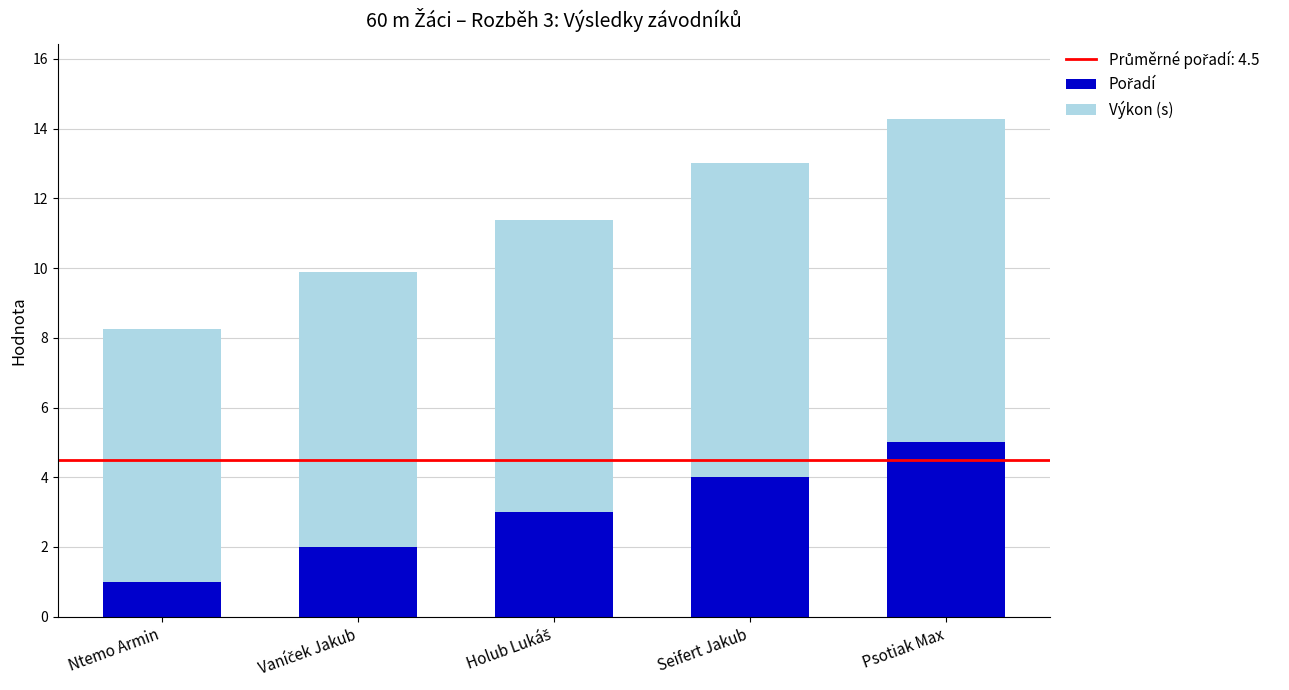

What is the total value across all series at Seifert Jakub?

13.0